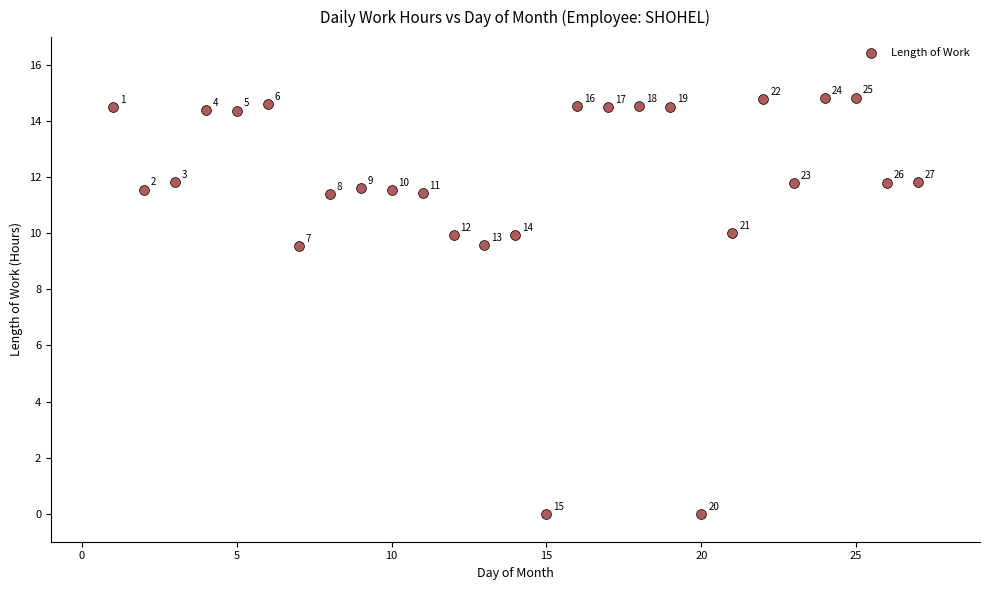

What is the range of Y values (max minus min)?

14.8